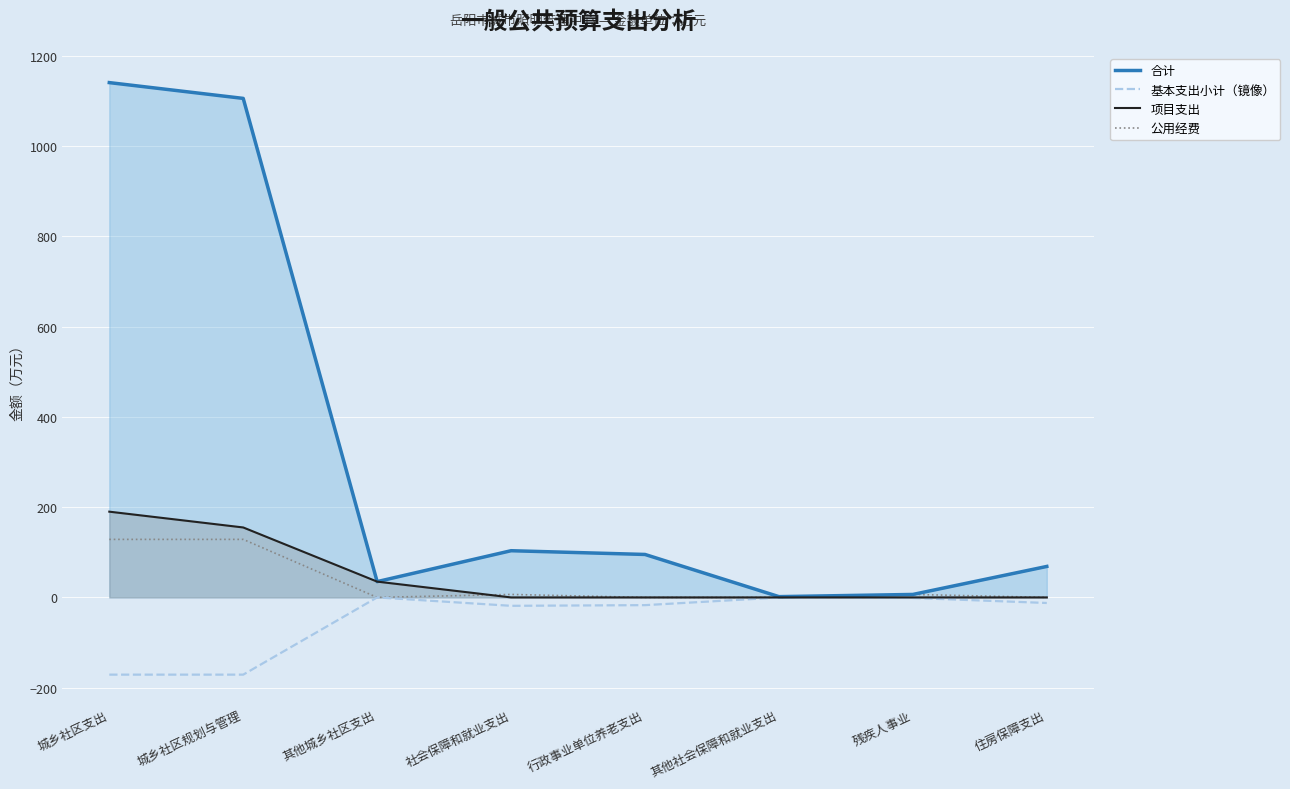

Is the value of 公用经费 at 行政事业单位养老支出 greater than the value of 基本支出小计（镜像） at 其他城乡社区支出?

No